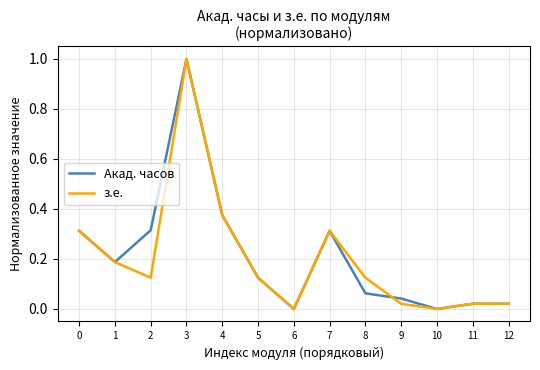

Is it true that з.е. equals 0.0 at 6?

True